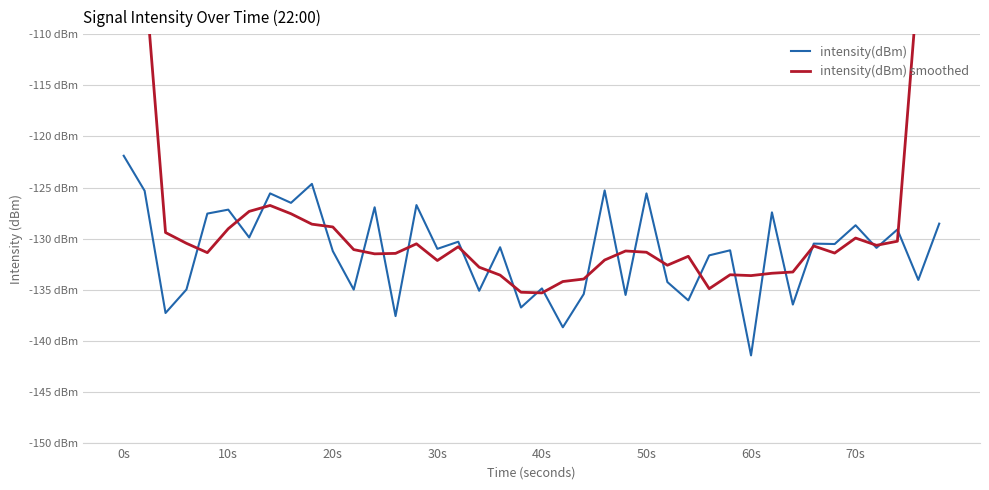

At how many categories does at least one series exceed -108?

4